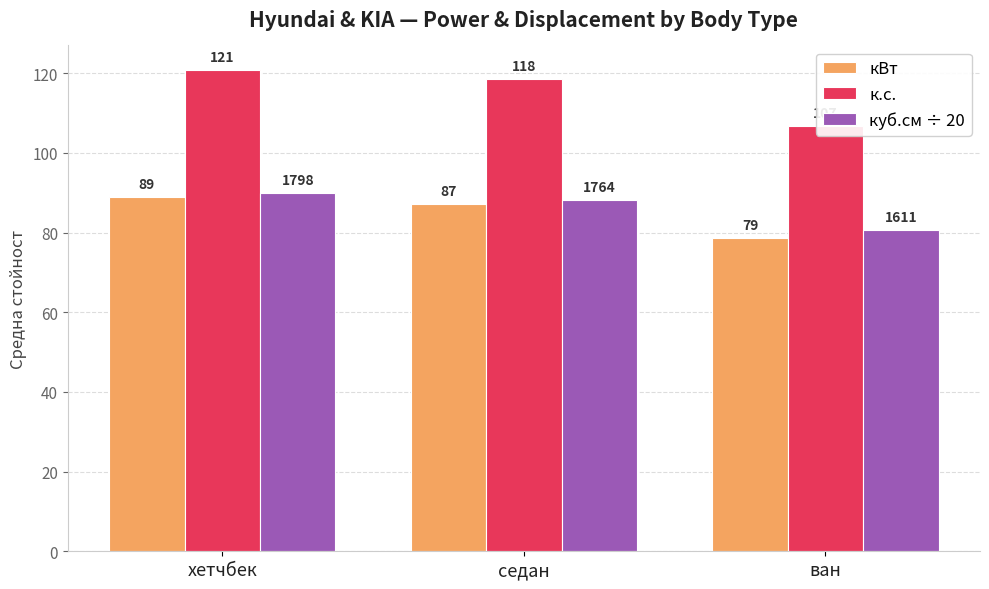

Where is к.с. nearest to the value 113?

седан